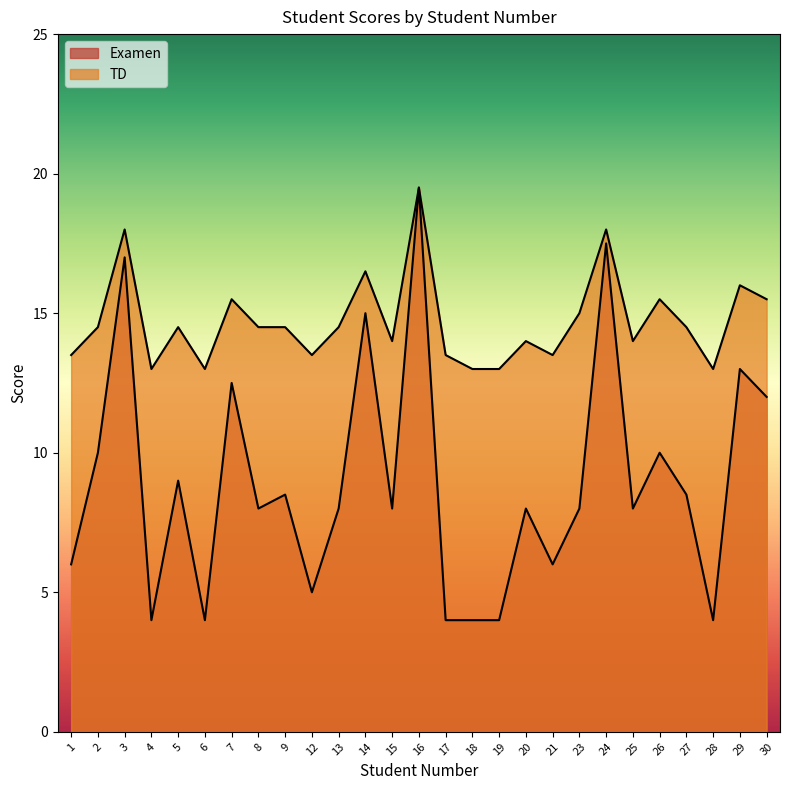

At which label is Examen closest to 11?

2